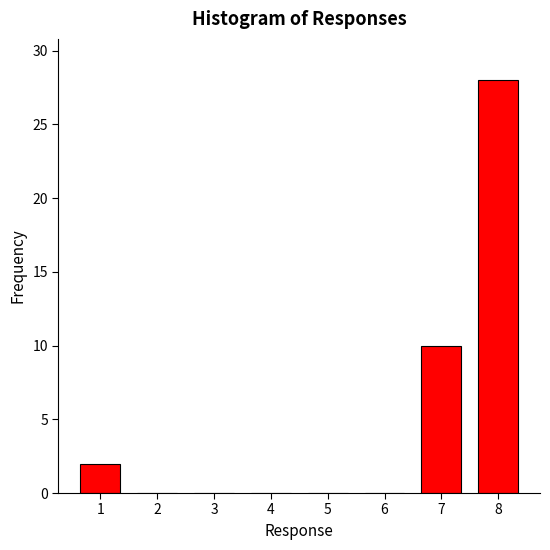

Reading right to left, transcribe all the data shown in this chart.

8=28	7=10	6=0	5=0	4=0	3=0	2=0	1=2